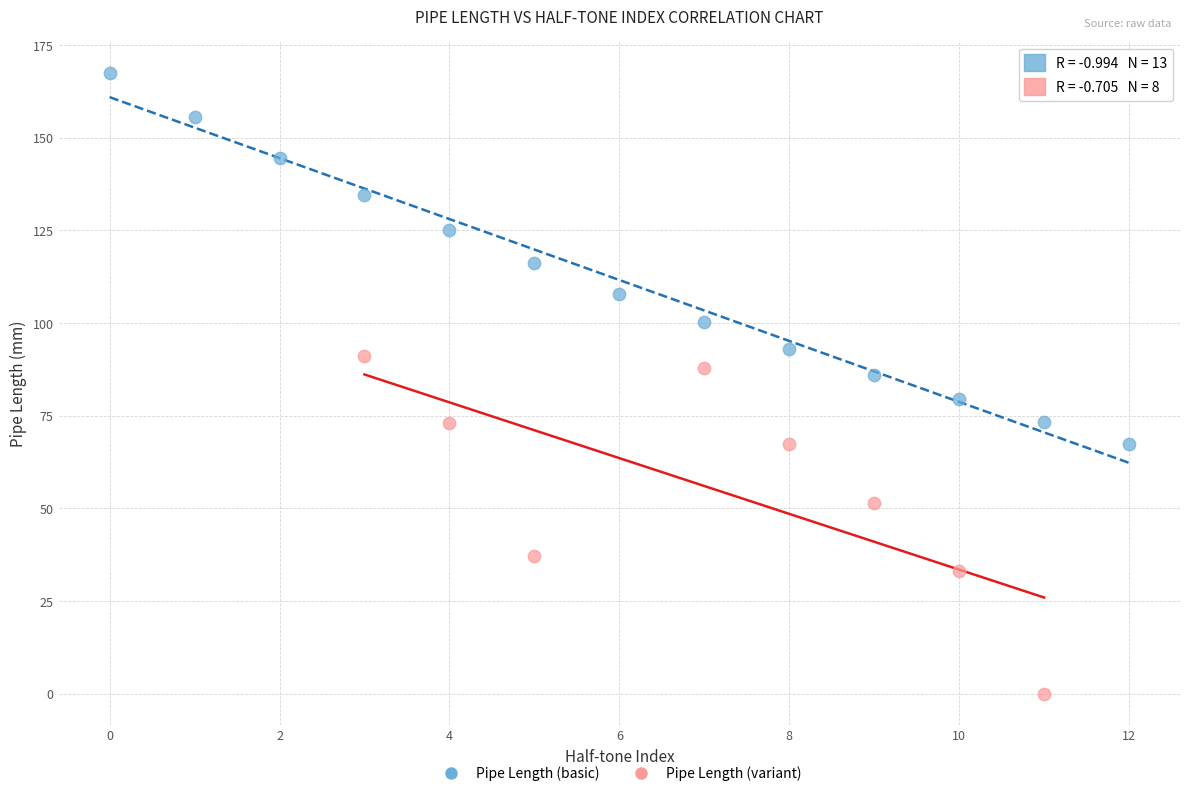

Which series reaches the minimum Y coordinate?

Pipe Length (variant)